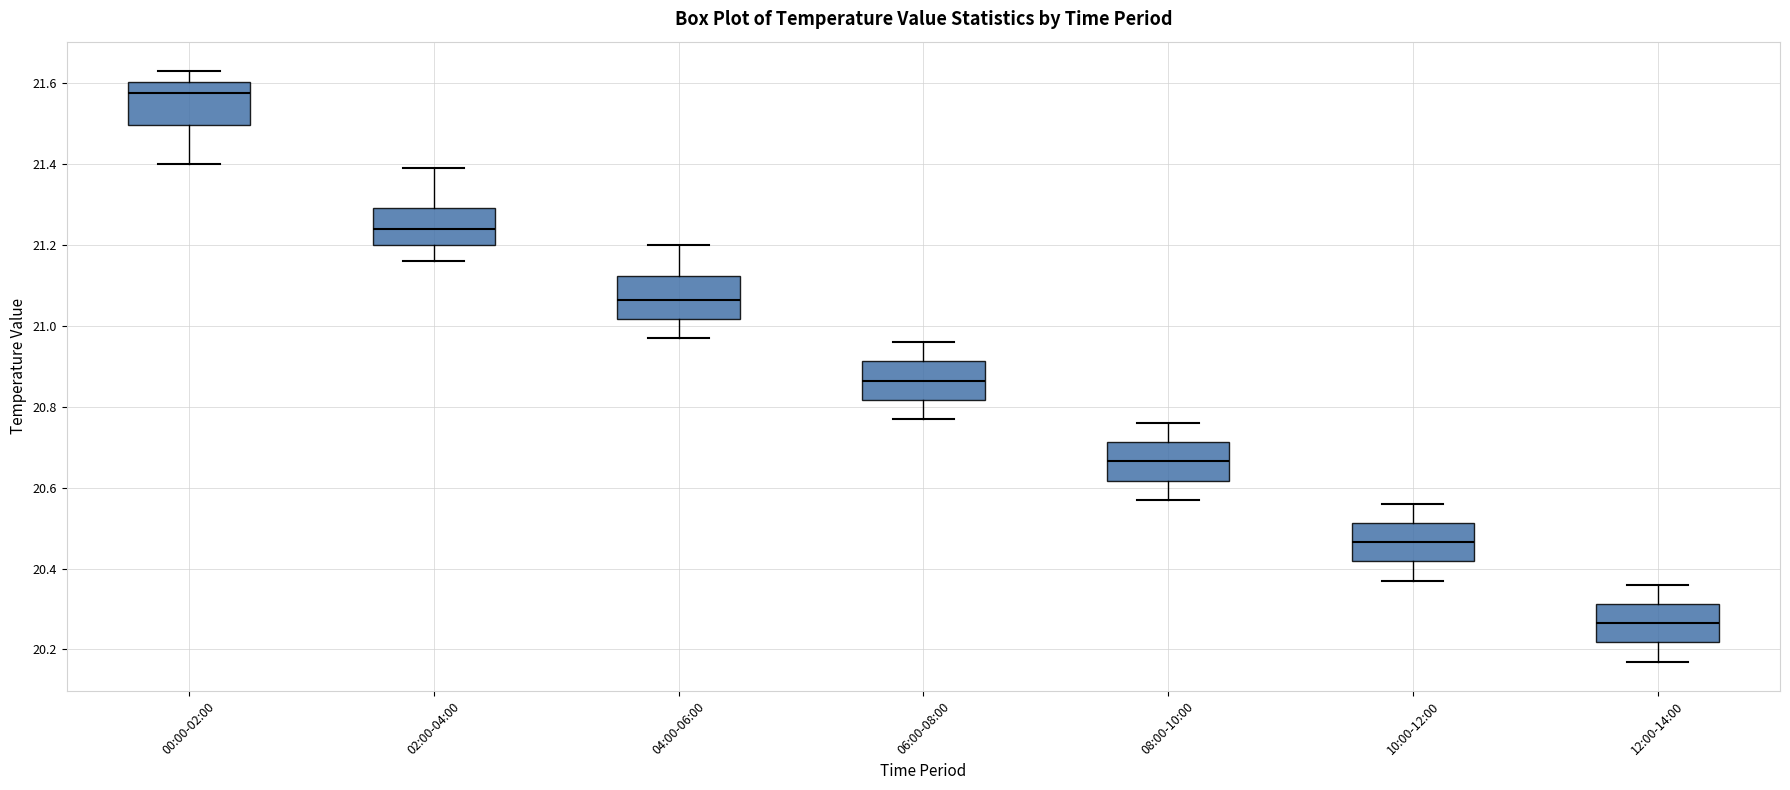

Reading left to right, transcribe this box plot: for each box, give where its median line is, the range the box spans, and where its two whiskers end, as read against the y-axis. The values are not printed on the chart, so give them approximately, as read against the axis.

00:00-02:00: median 21.58, box 21.50 to 21.60, whiskers 21.40 to 21.64
02:00-04:00: median 21.24, box 21.20 to 21.30, whiskers 21.16 to 21.40
04:00-06:00: median 21.06, box 21.02 to 21.12, whiskers 20.98 to 21.20
06:00-08:00: median 20.86, box 20.82 to 20.92, whiskers 20.78 to 20.96
08:00-10:00: median 20.66, box 20.62 to 20.72, whiskers 20.58 to 20.76
10:00-12:00: median 20.46, box 20.42 to 20.52, whiskers 20.38 to 20.56
12:00-14:00: median 20.26, box 20.22 to 20.32, whiskers 20.18 to 20.36